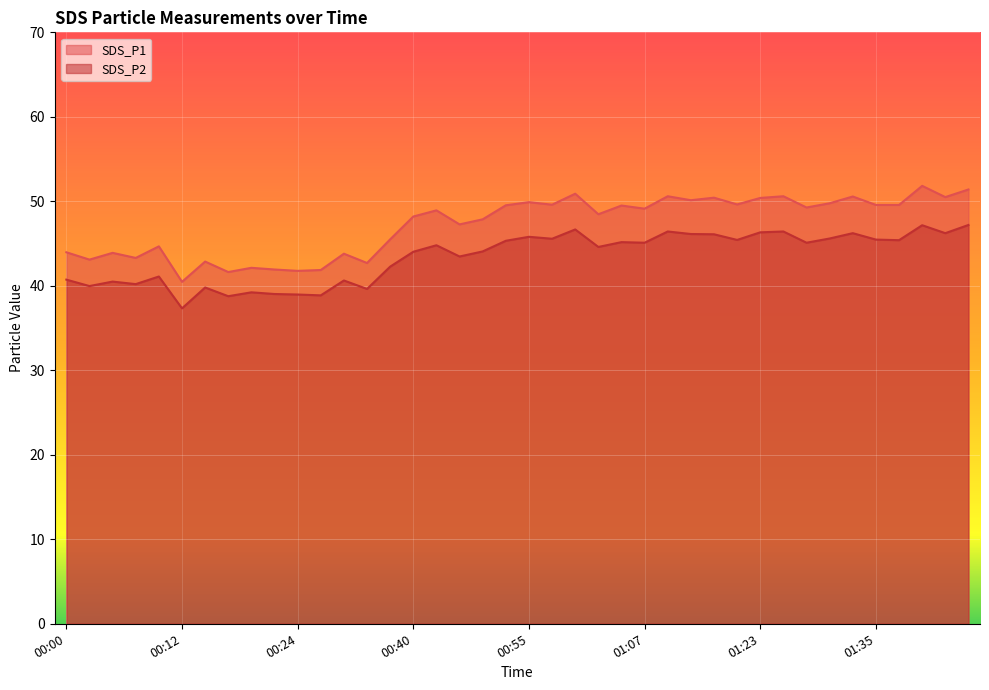

Reading right to left, extract all data points from this chart.

SDS_P1: 01:45=51.4	01:43=50.5	01:40=51.8	01:38=49.6	01:35=49.6	01:33=50.6	01:30=49.8	01:28=49.3	01:25=50.6	01:23=50.4	01:17=49.6	01:15=50.4	01:12=50.1	01:10=50.6	01:07=49.1	01:05=49.5	01:02=48.5	01:00=50.9	00:58=49.6	00:55=49.9	00:53=49.5	00:50=47.9	00:48=47.3	00:45=48.9	00:40=48.2	00:37=45.5	00:35=42.7	00:33=43.8	00:30=41.9	00:24=41.8	00:22=41.9	00:19=42.1	00:17=41.6	00:14=42.9	00:12=40.5	00:10=44.7	00:07=43.3	00:05=43.9	00:02=43.1	00:00=44.0
SDS_P2: 01:45=47.2	01:43=46.2	01:40=47.2	01:38=45.4	01:35=45.5	01:33=46.2	01:30=45.6	01:28=45.1	01:25=46.4	01:23=46.3	01:17=45.4	01:15=46.1	01:12=46.1	01:10=46.4	01:07=45.1	01:05=45.2	01:02=44.6	01:00=46.7	00:58=45.6	00:55=45.8	00:53=45.3	00:50=44.1	00:48=43.5	00:45=44.8	00:40=44.0	00:37=42.3	00:35=39.6	00:33=40.6	00:30=38.9	00:24=39.0	00:22=39.0	00:19=39.2	00:17=38.8	00:14=39.8	00:12=37.3	00:10=41.1	00:07=40.2	00:05=40.5	00:02=40.0	00:00=40.7